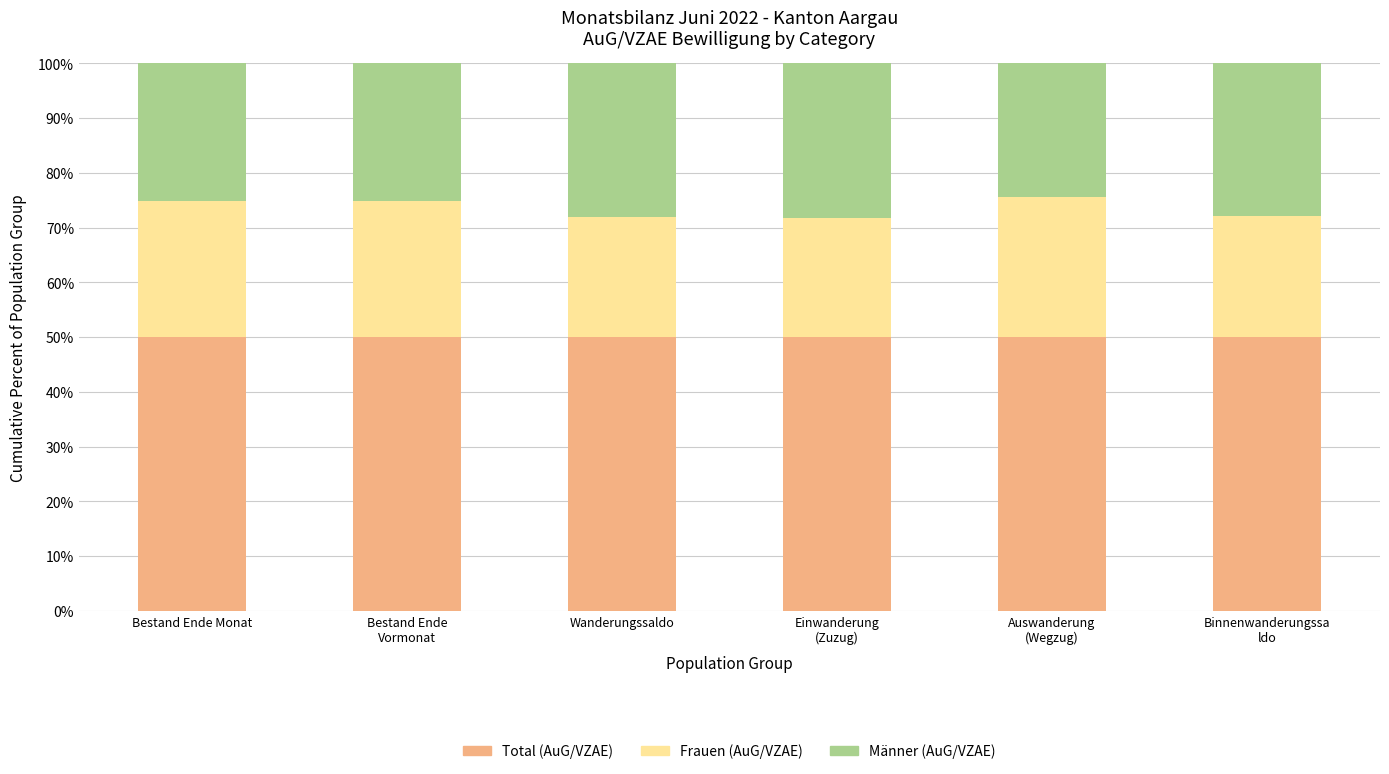

What is the sum of all Total (AuG/VZAE) values?

300.0